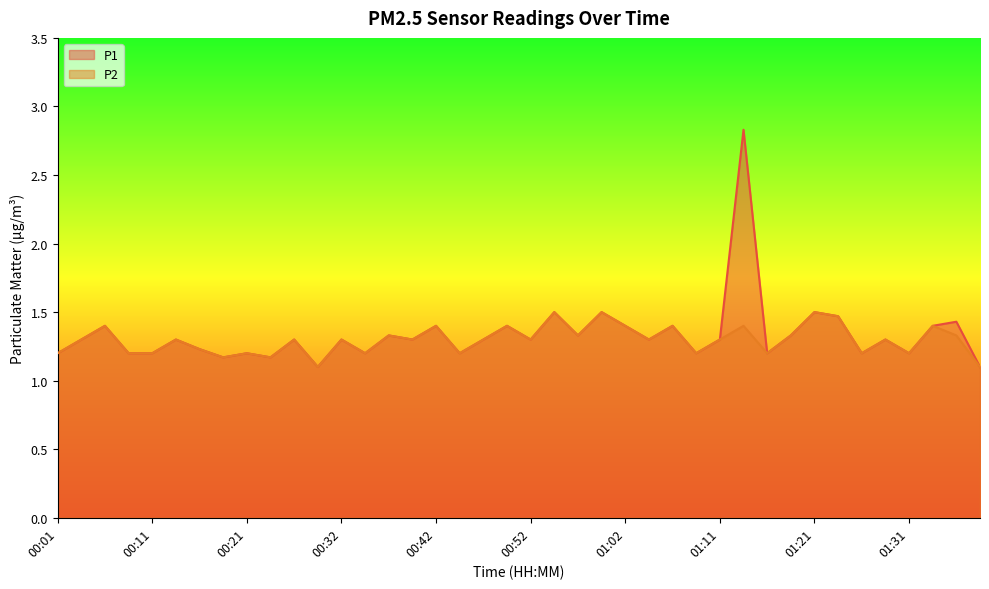

Which series has the largest range (max minus min)?

P1